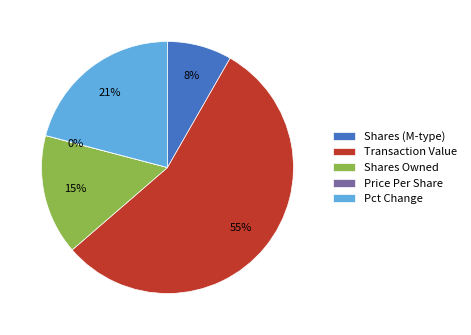

To the nearest percent, what is the difference between the Transaction Value and Shares (M-type) slice percentages?

47%